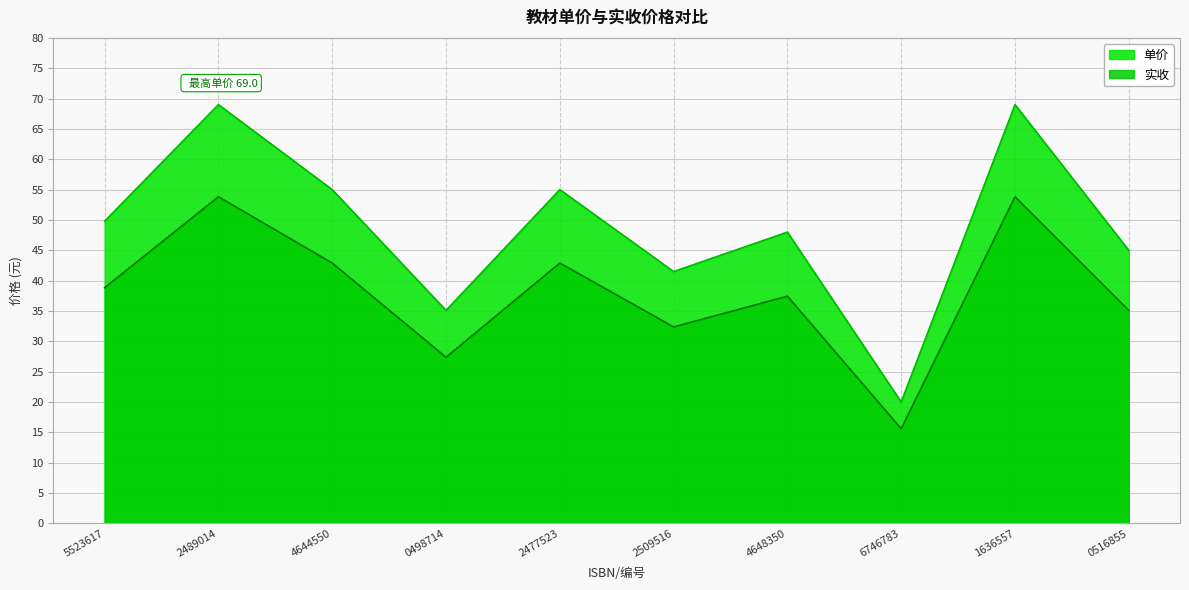

What is the total value across all series at 1636557?

122.8